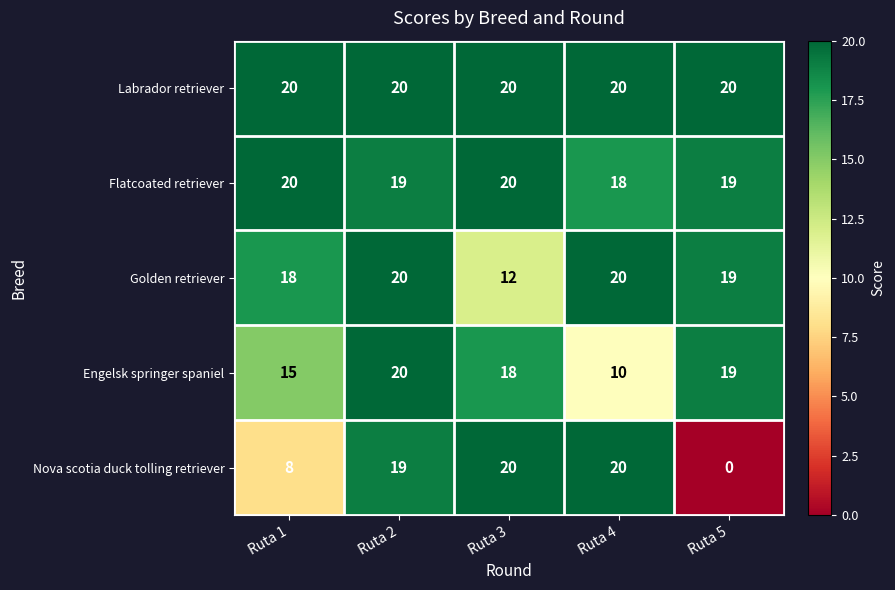

What is the difference between the highest and lowest values at Ruta 3?

8